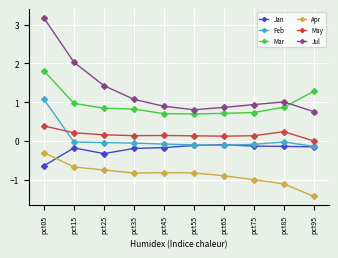

What value does the Apr series have at pct55?

-0.8